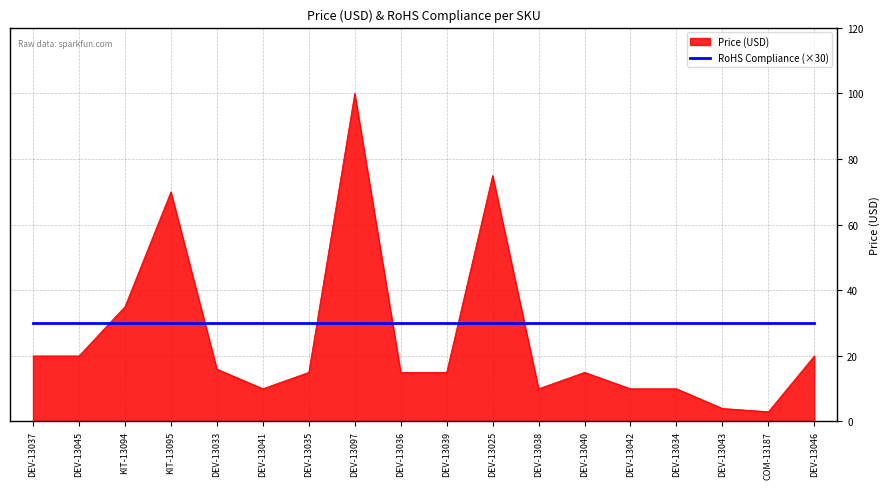

What is the label of the 1st point from the right?

DEV-13046